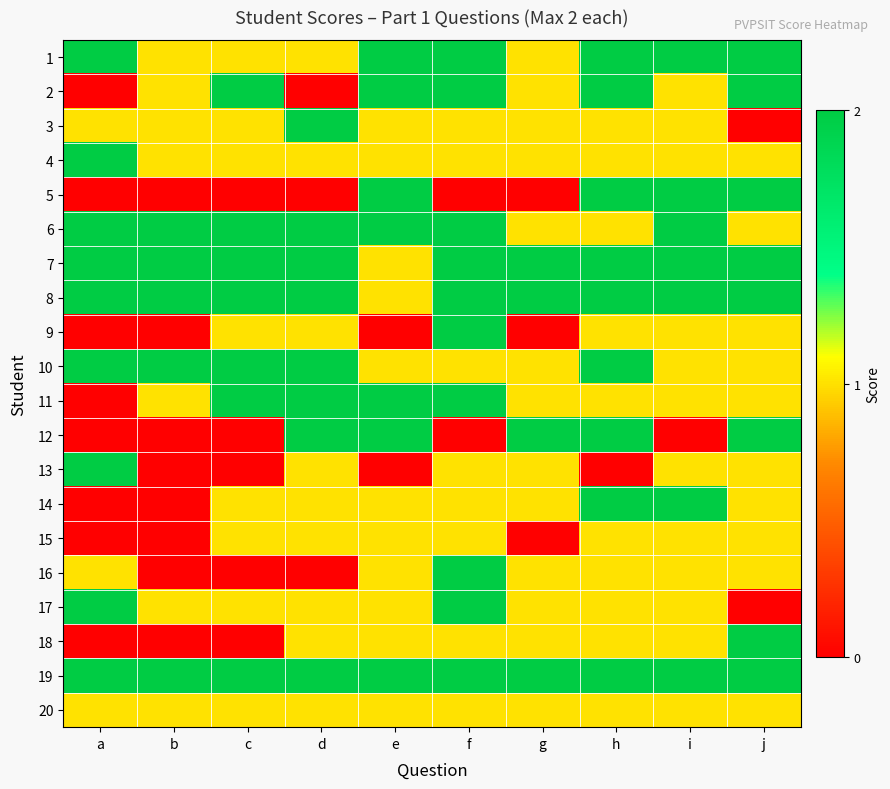

Reading left to right, transcribe all the data shown in this chart.

1: a=2	b=1	c=1	d=1	e=2	f=2	g=1	h=2	i=2	j=2
2: a=0	b=1	c=2	d=0	e=2	f=2	g=1	h=2	i=1	j=2
3: a=1	b=1	c=1	d=2	e=1	f=1	g=1	h=1	i=1	j=0
4: a=2	b=1	c=1	d=1	e=1	f=1	g=1	h=1	i=1	j=1
5: a=0	b=0	c=0	d=0	e=2	f=0	g=0	h=2	i=2	j=2
6: a=2	b=2	c=2	d=2	e=2	f=2	g=1	h=1	i=2	j=1
7: a=2	b=2	c=2	d=2	e=1	f=2	g=2	h=2	i=2	j=2
8: a=2	b=2	c=2	d=2	e=1	f=2	g=2	h=2	i=2	j=2
9: a=0	b=0	c=1	d=1	e=0	f=2	g=0	h=1	i=1	j=1
10: a=2	b=2	c=2	d=2	e=1	f=1	g=1	h=2	i=1	j=1
11: a=0	b=1	c=2	d=2	e=2	f=2	g=1	h=1	i=1	j=1
12: a=0	b=0	c=0	d=2	e=2	f=0	g=2	h=2	i=0	j=2
13: a=2	b=0	c=0	d=1	e=0	f=1	g=1	h=0	i=1	j=1
14: a=0	b=0	c=1	d=1	e=1	f=1	g=1	h=2	i=2	j=1
15: a=0	b=0	c=1	d=1	e=1	f=1	g=0	h=1	i=1	j=1
16: a=1	b=0	c=0	d=0	e=1	f=2	g=1	h=1	i=1	j=1
17: a=2	b=1	c=1	d=1	e=1	f=2	g=1	h=1	i=1	j=0
18: a=0	b=0	c=0	d=1	e=1	f=1	g=1	h=1	i=1	j=2
19: a=2	b=2	c=2	d=2	e=2	f=2	g=2	h=2	i=2	j=2
20: a=1	b=1	c=1	d=1	e=1	f=1	g=1	h=1	i=1	j=1